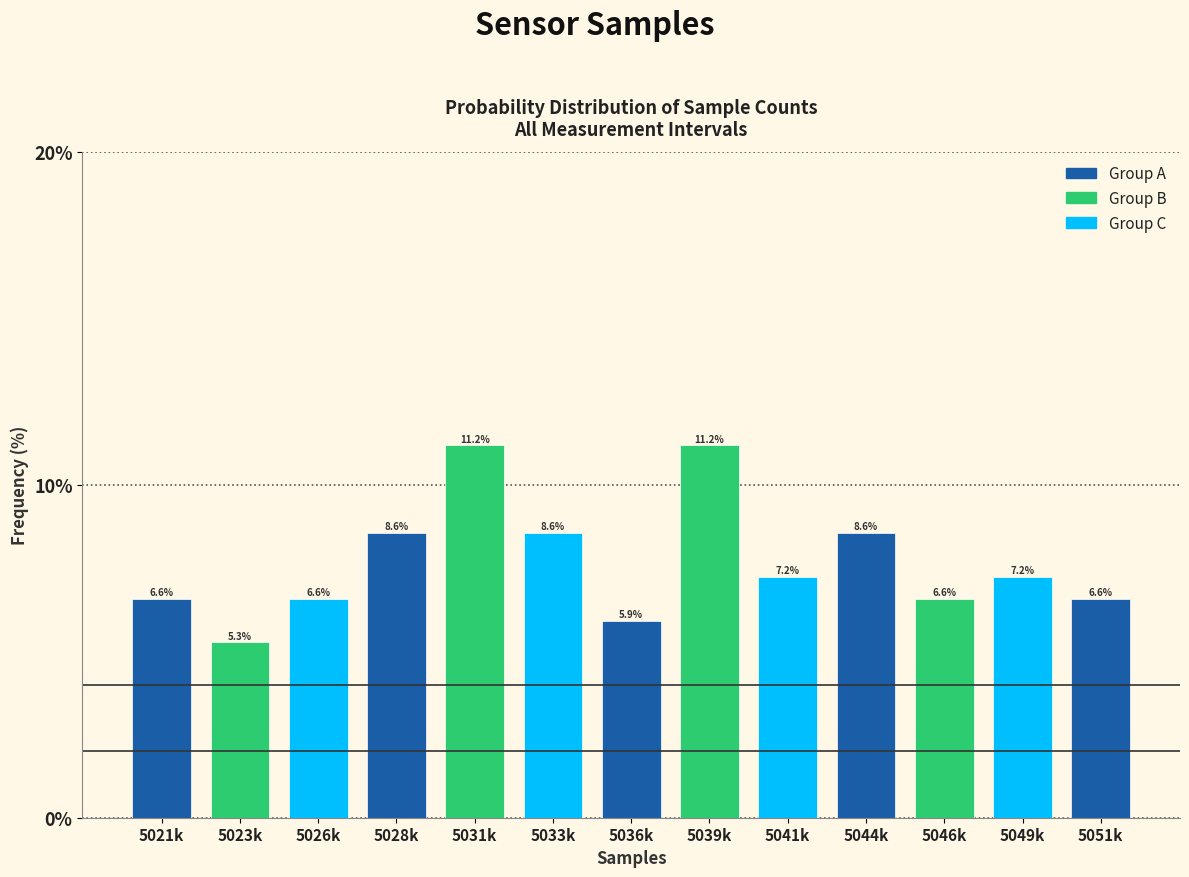

Reading right to left, what are all the values shown in this chart?

5051k=6.6	5049k=7.2	5046k=6.6	5044k=8.6	5041k=7.2	5039k=11.2	5036k=5.9	5033k=8.6	5031k=11.2	5028k=8.6	5026k=6.6	5023k=5.3	5021k=6.6